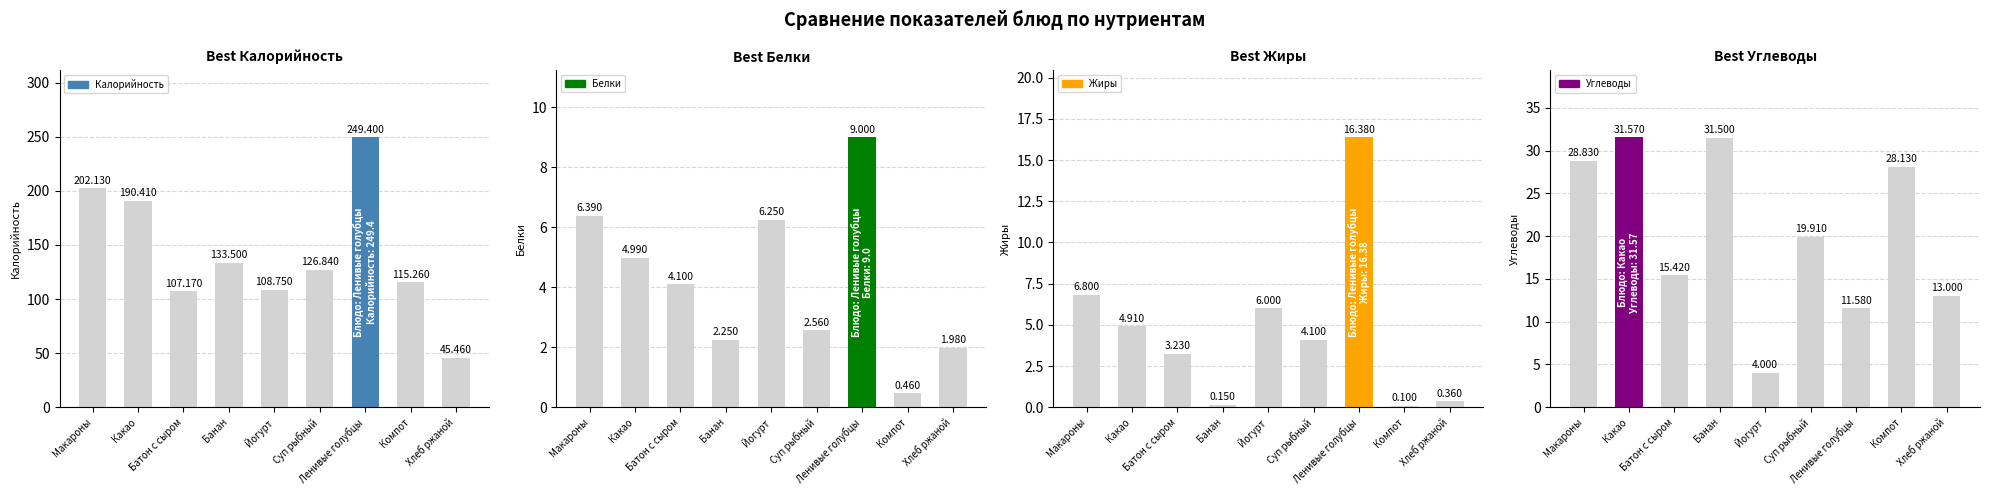

Which label corresponds to the largest value in the chart?

Ленивые голубцы